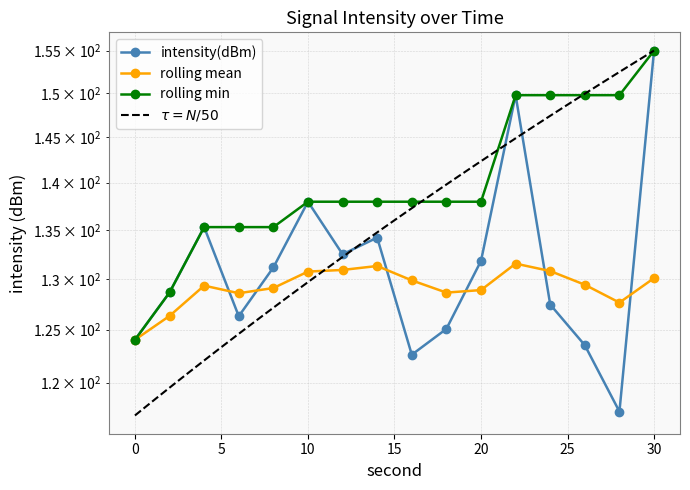

What is the lowest value of the intensity(dBm) series?

117.4